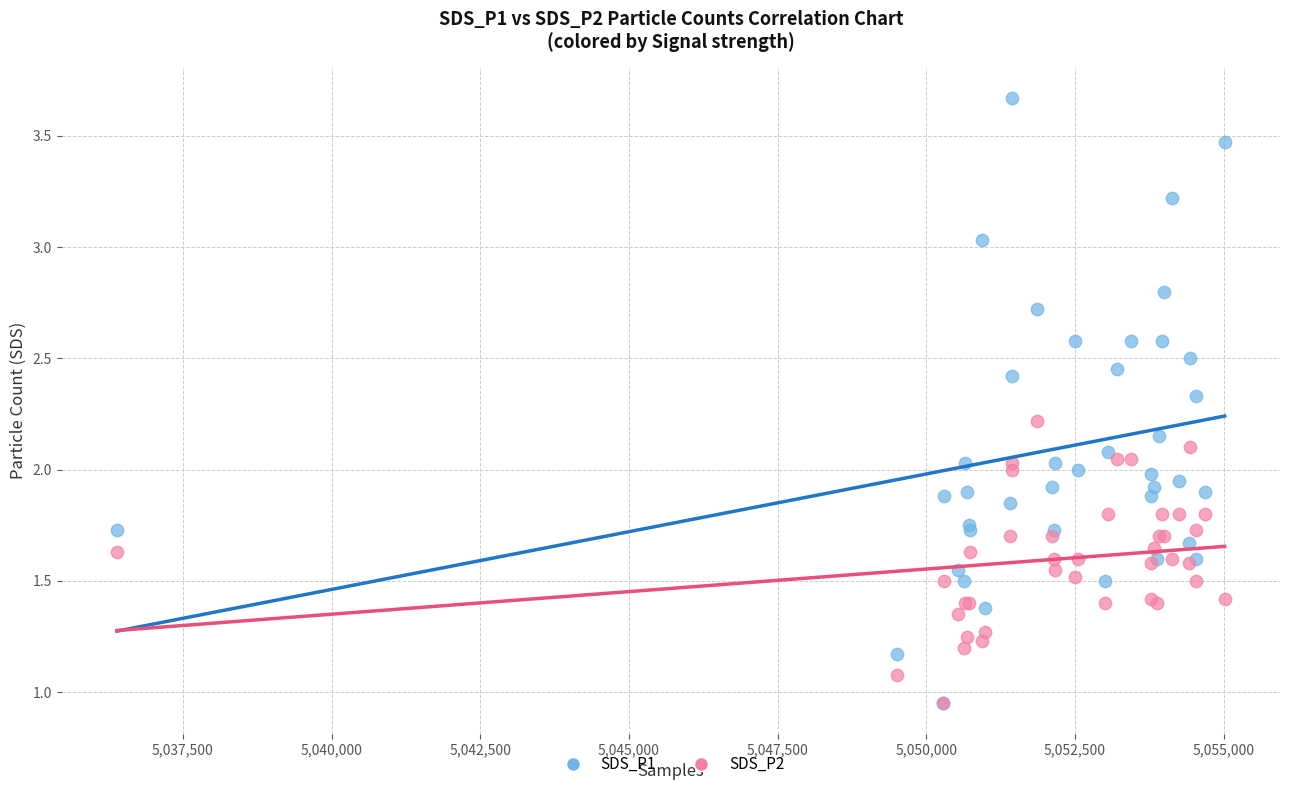

What are all the series names shown in the legend?

SDS_P1, SDS_P2